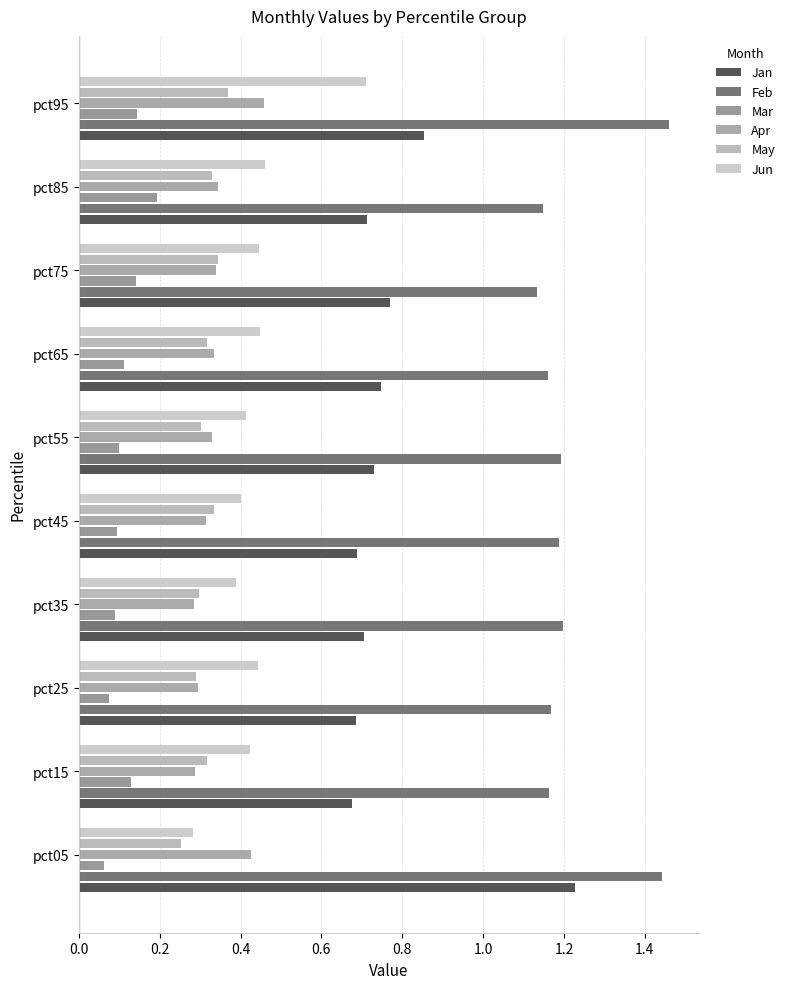

At which category is the sum across all series the highest?

pct95